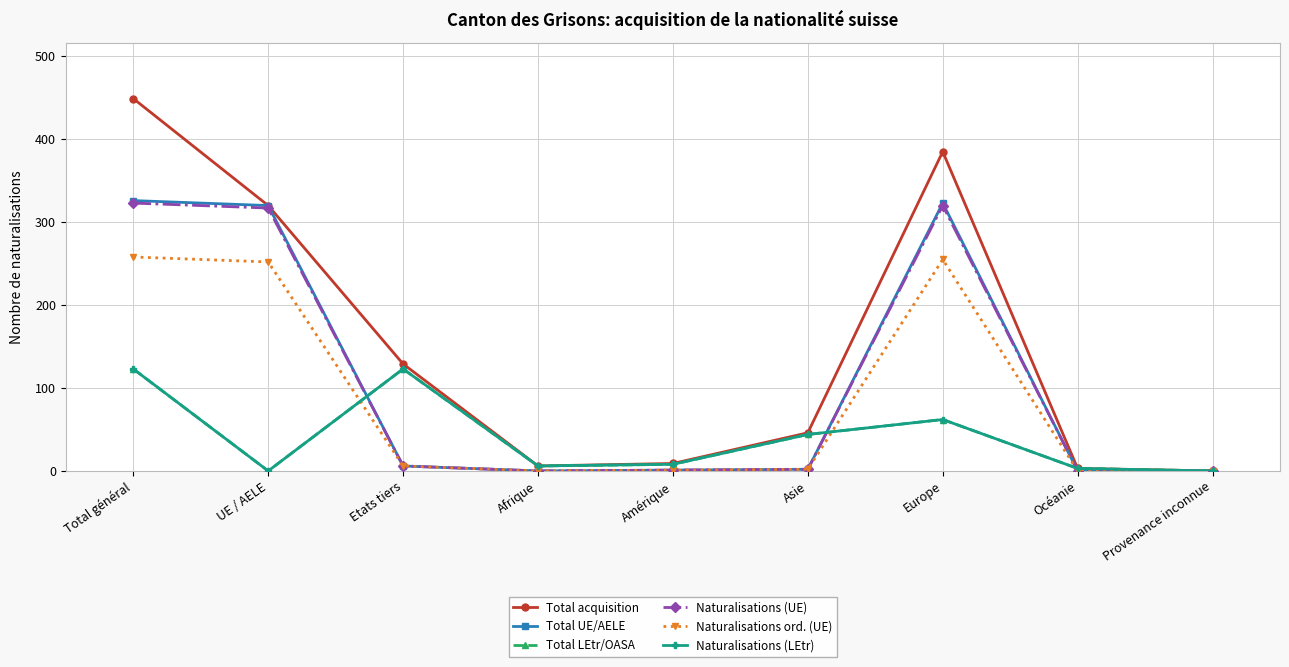

How many lines are shown in the chart?

6